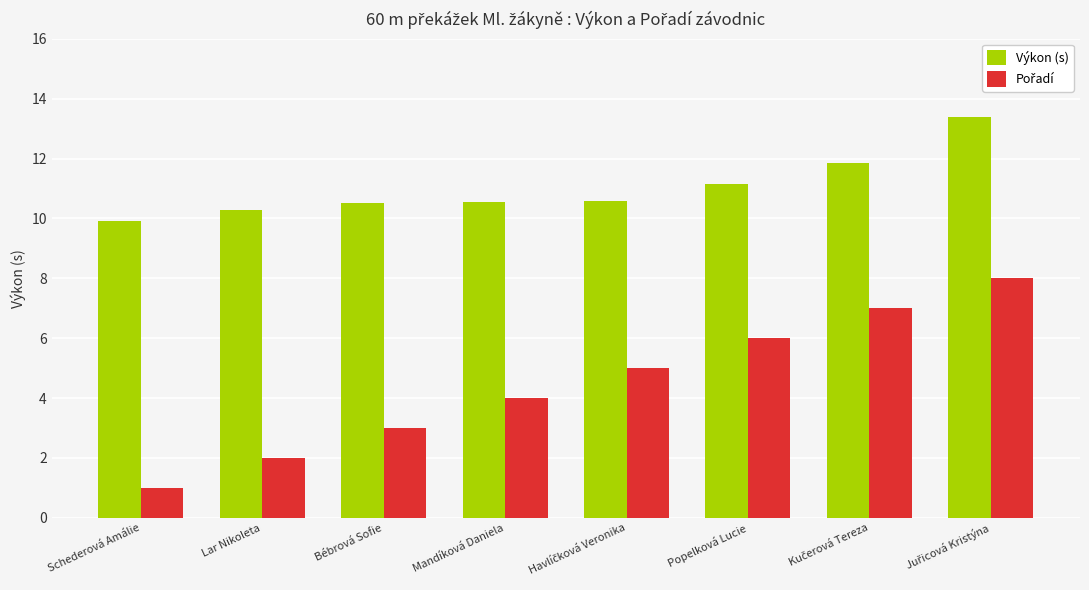

What is the difference between the maximum and minimum values in the Výkon (s) series?

3.5